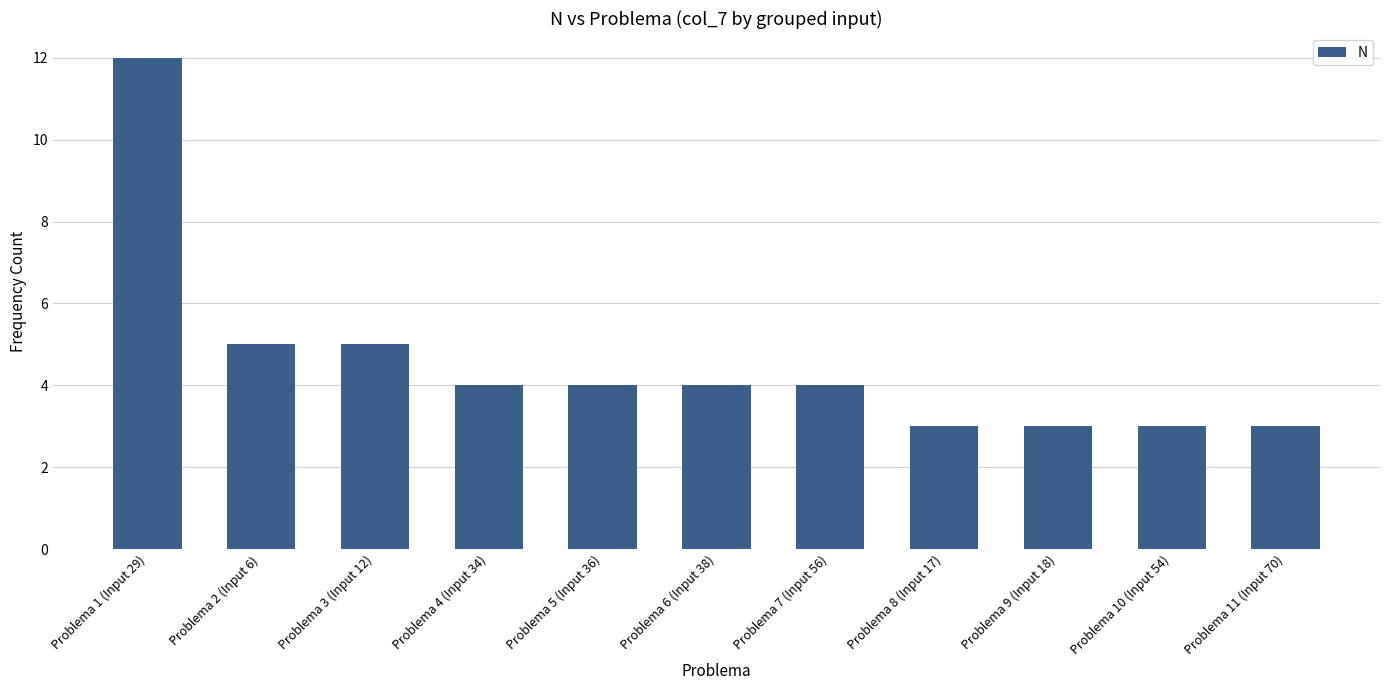

Where does the data first go above 4?

Problema 1 (Input 29)